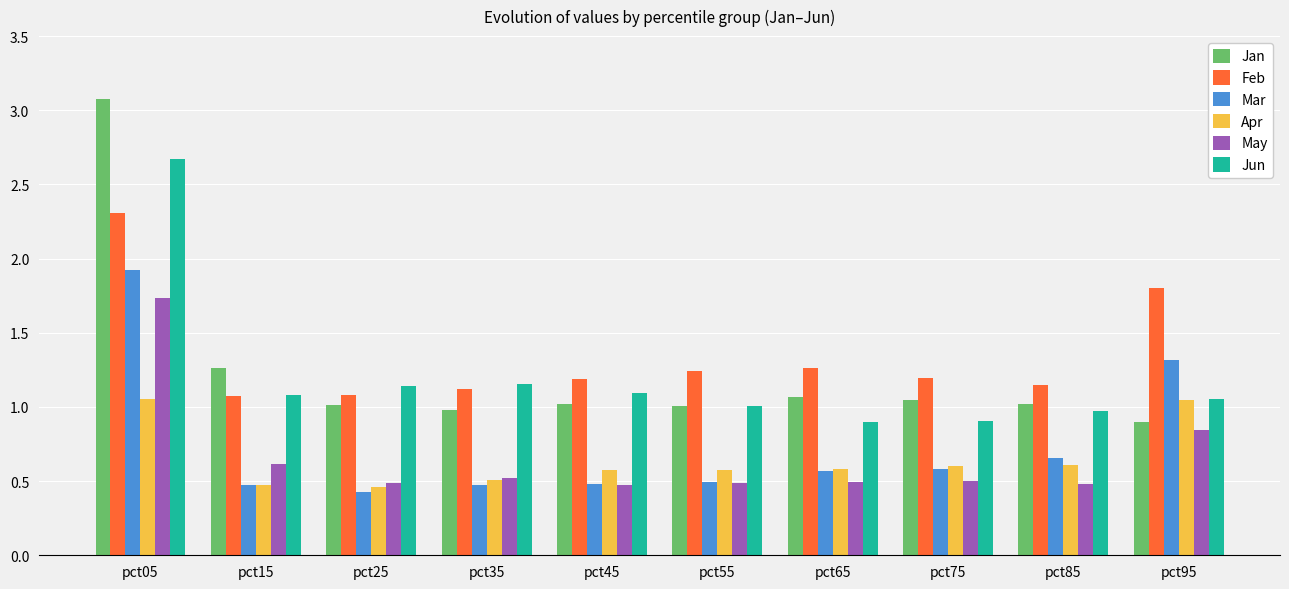

How many categories are shown in the chart?

10